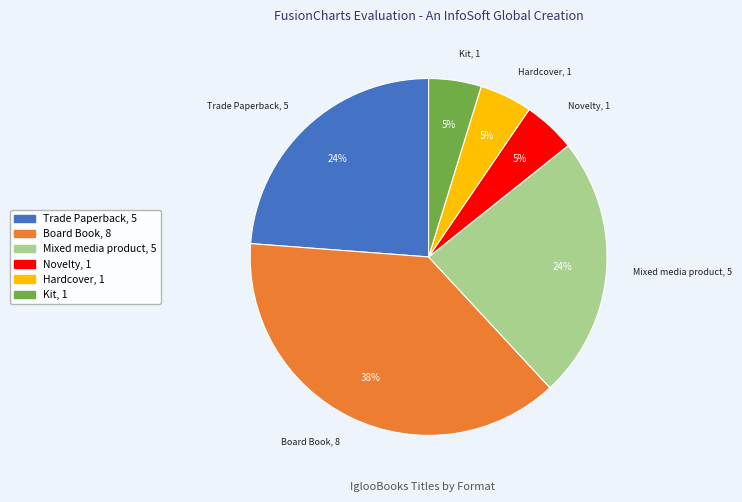

To the nearest percent, what portion does Novelty represent?

5%